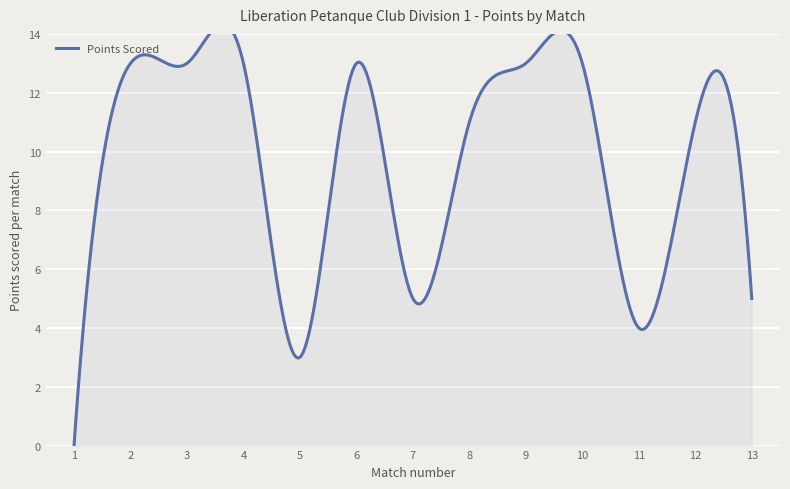

Is it true that the value at James Villalard is 2?

False